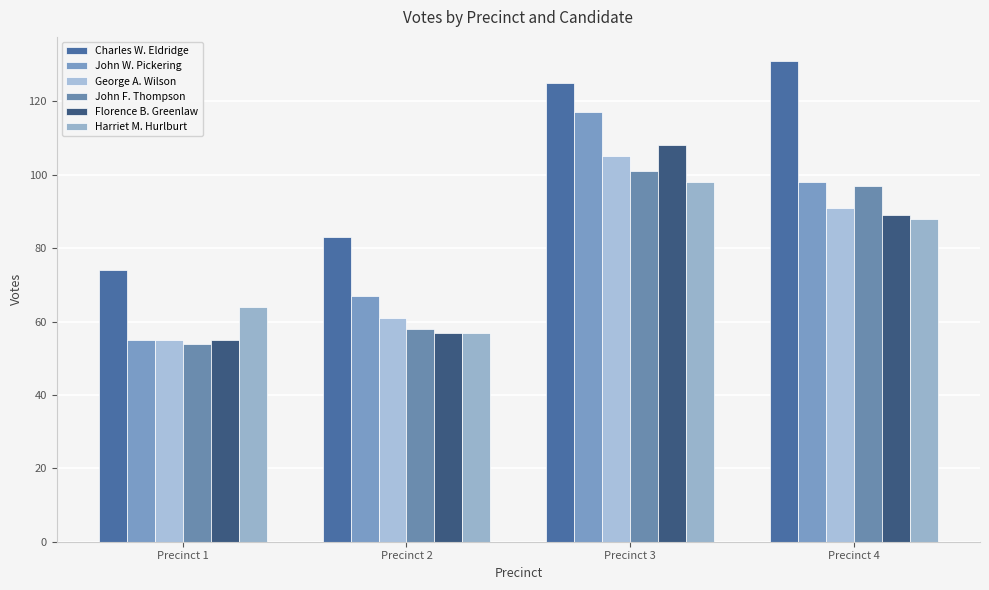

Between Precinct 3 and Precinct 4, which series saw the biggest shift?

John W. Pickering